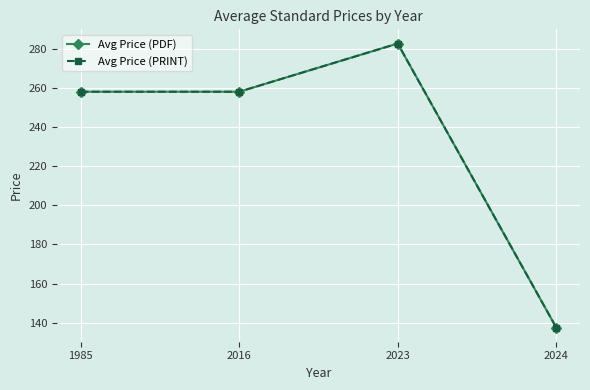

Does the chart have visible grid lines?

Yes